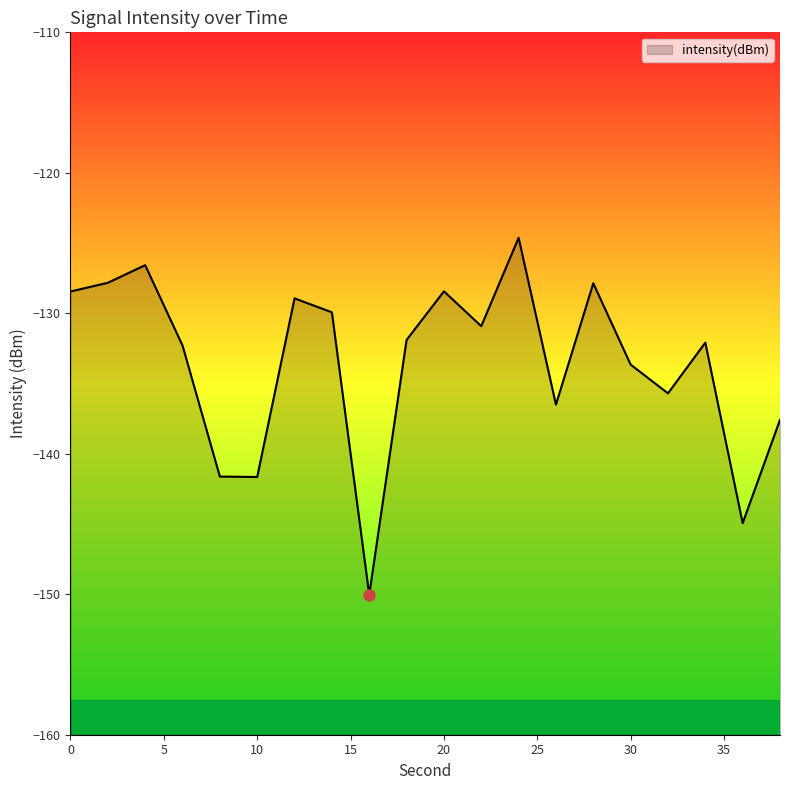

Is it true that the value at 0 is -28.0?

False